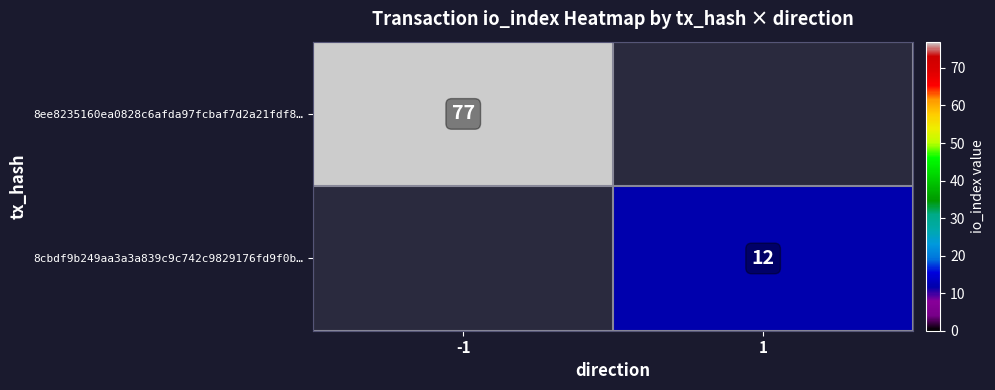

The 8ee8235160ea0828c6afda97fcbaf7d2a21fdf8… series shows 135 at -1. True or false?

False